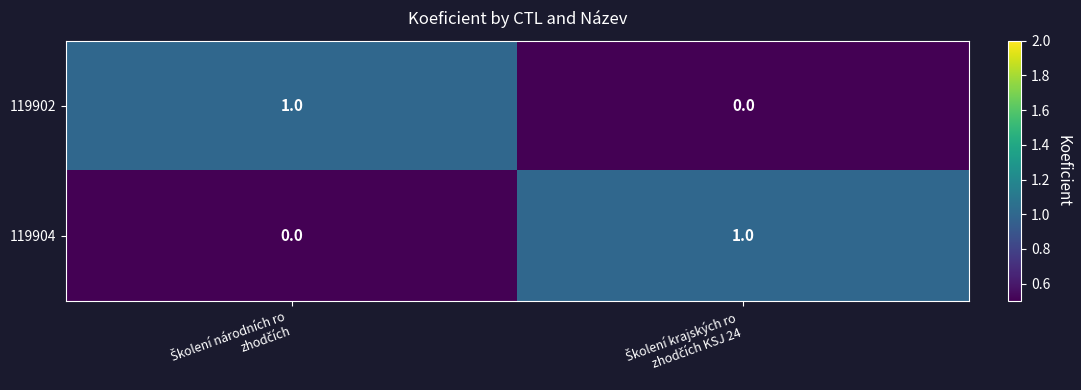

Reading left to right, what are all the values shown in this chart?

119902: 1	0
119904: 0	1